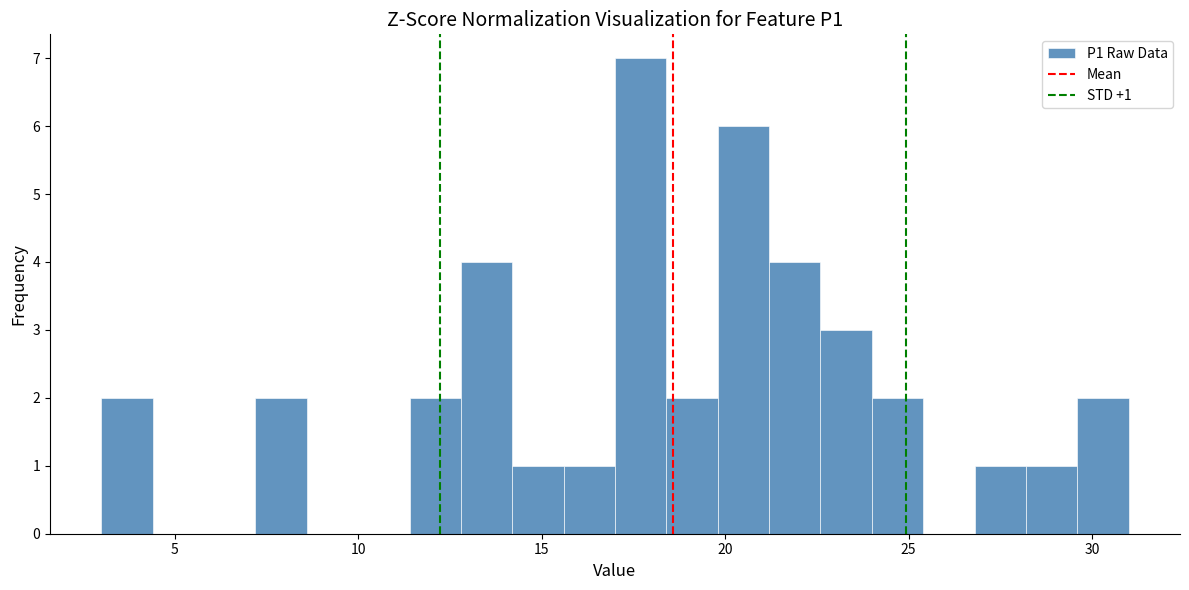

Around what value on the x-axis is the tallest bar? Give the approximate position of its centre, as read against the axis.

17.5